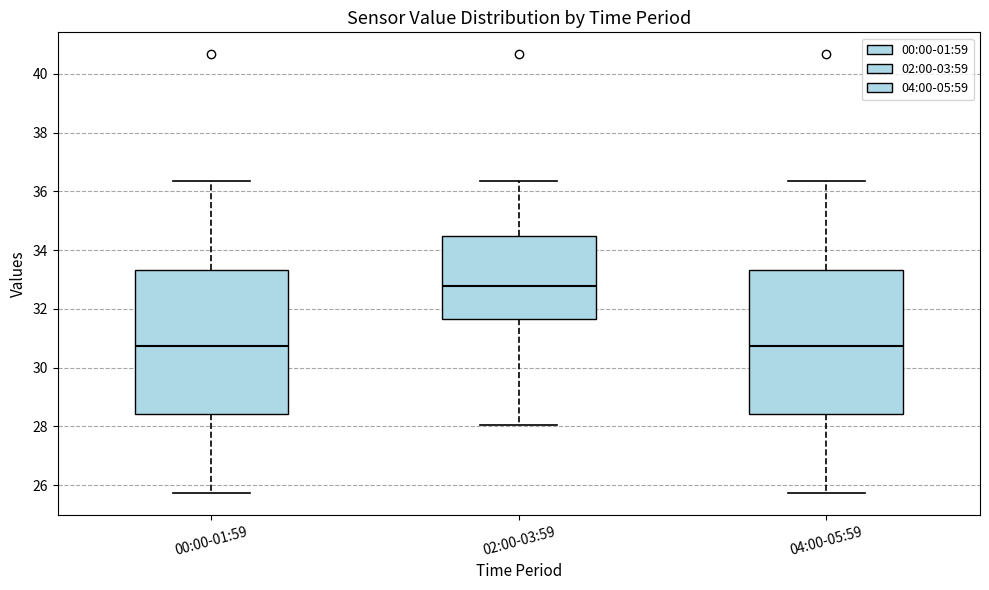

Which box's median line is the highest?

02:00-03:59